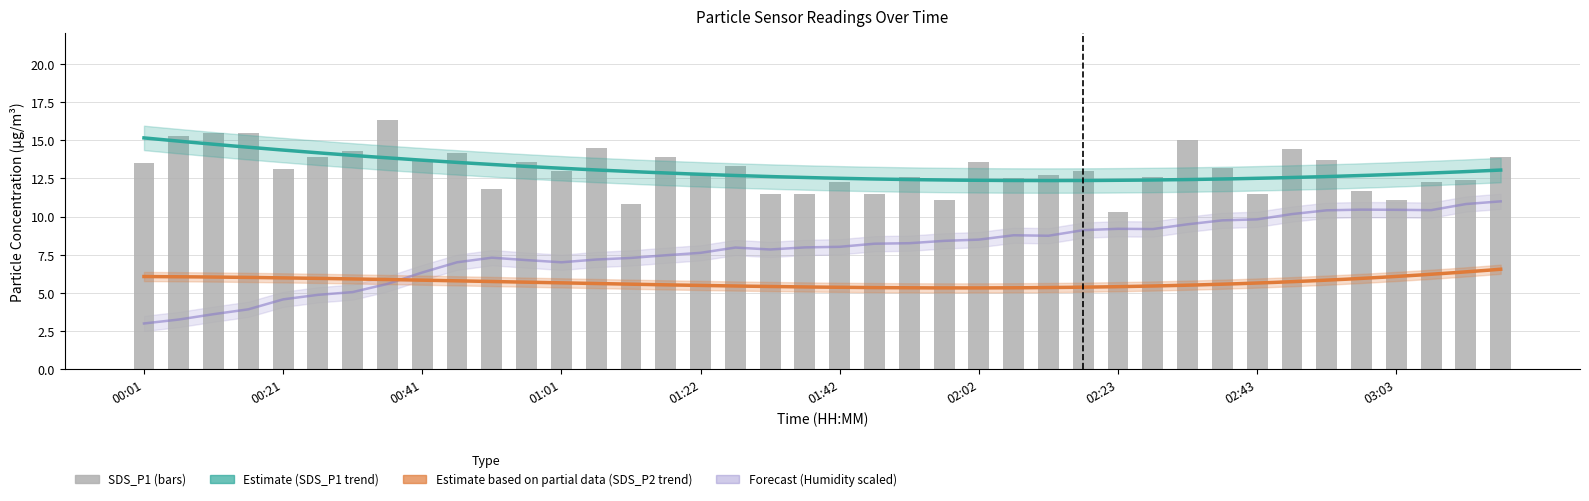

What is the sum of all values?

523.4